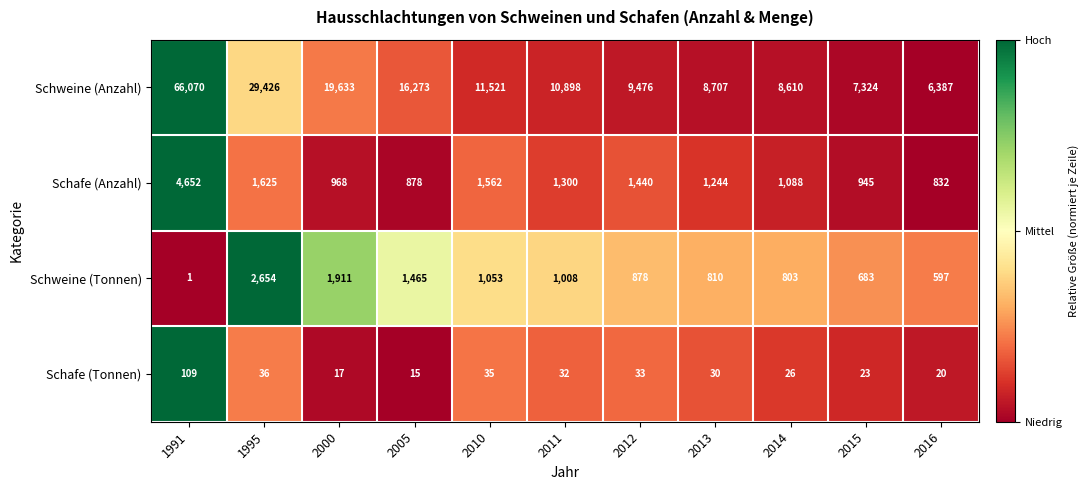

Which series has the largest total across all categories?

Schweine (Anzahl)